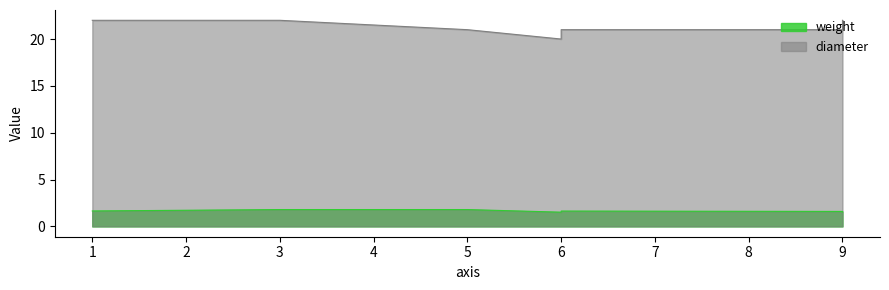

True or false: diameter has a value of 21.0 at 9.

True